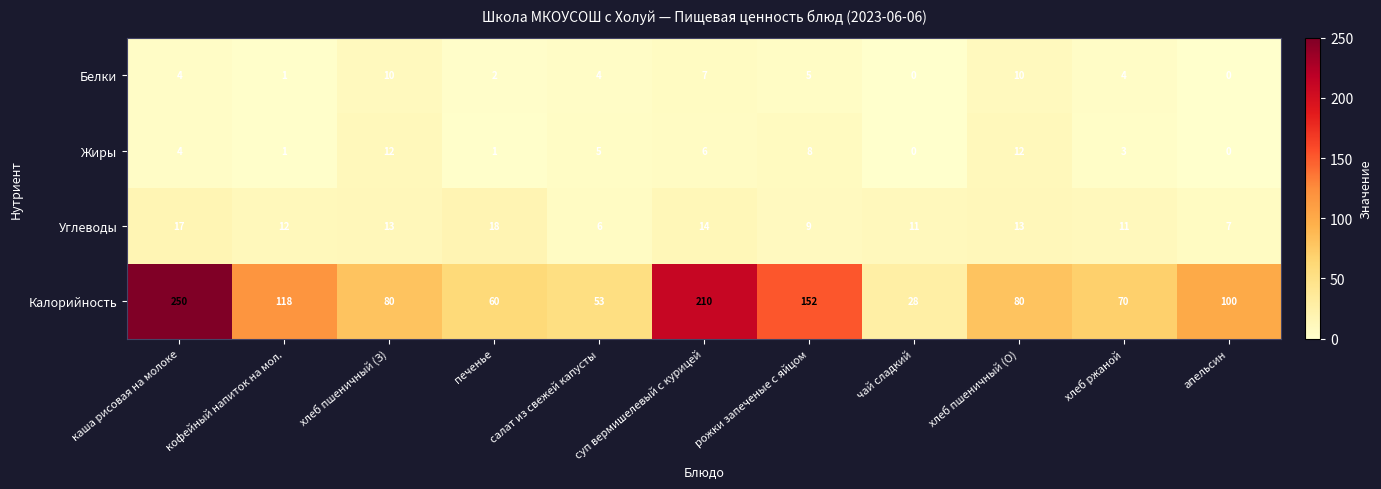

Which series has the widest spread of values?

Калорийность